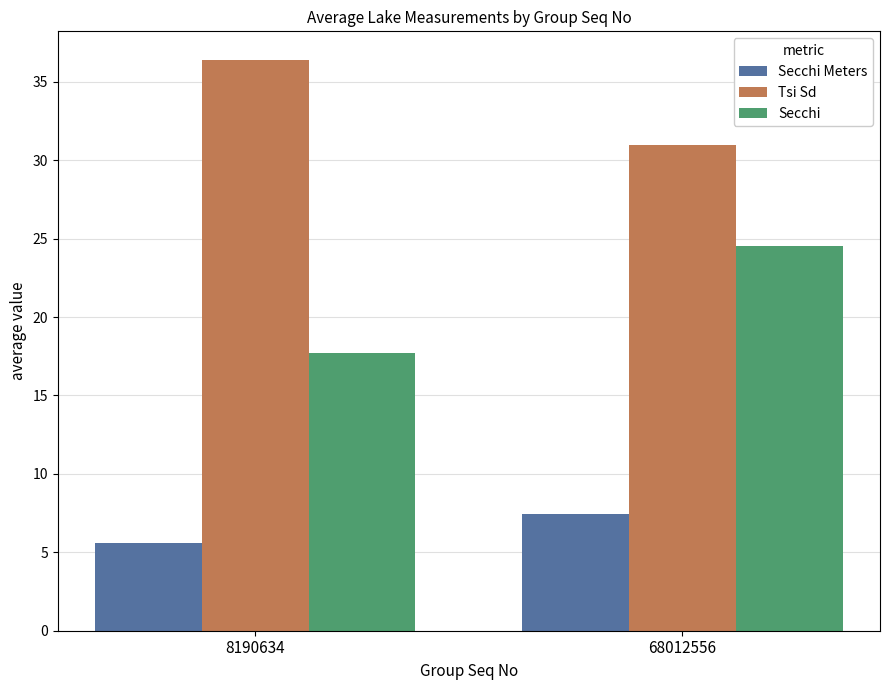

True or false: Secchi Meters has a value of 2.4 at 68012556.

False